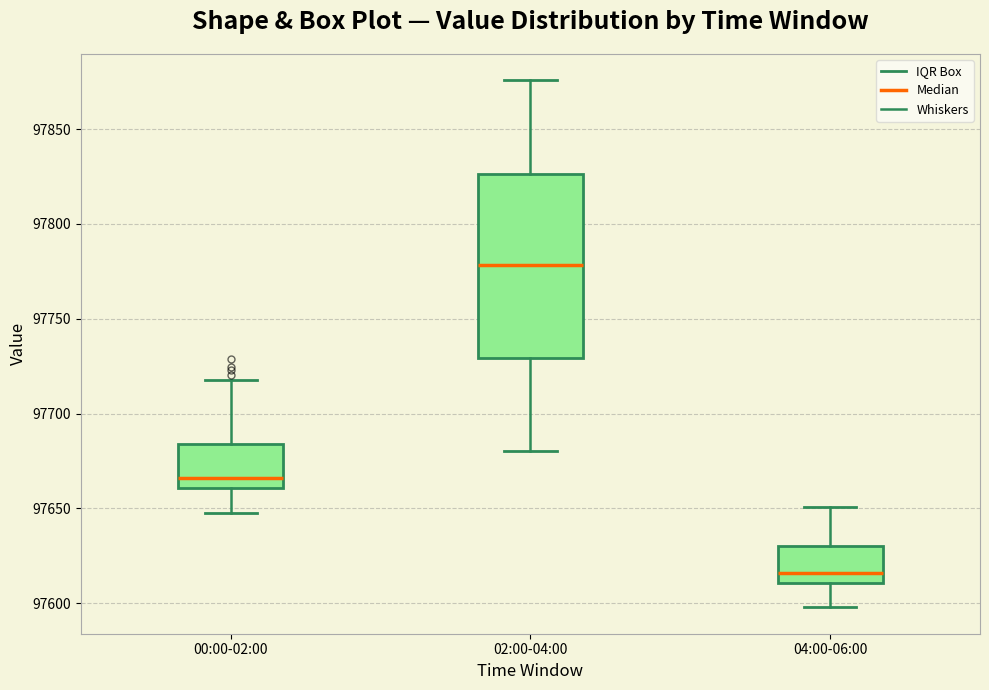

Where does the lower whisker of the box for 00:00-02:00 end on the y-axis? The values are not printed on the chart, so give them approximately, as read against the axis.

97650